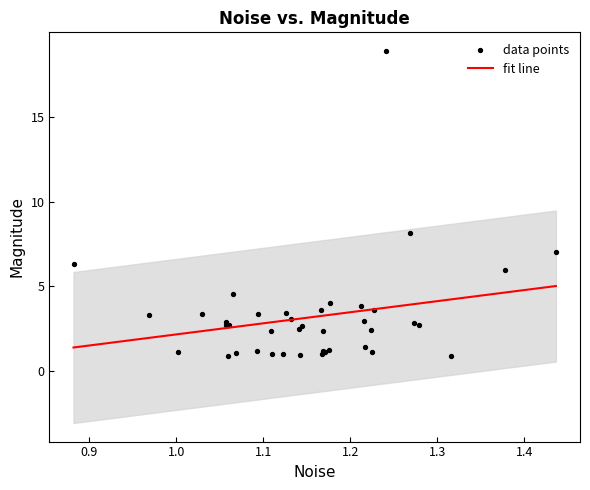

What Y value in the scatter plot is closest to 9?

8.1